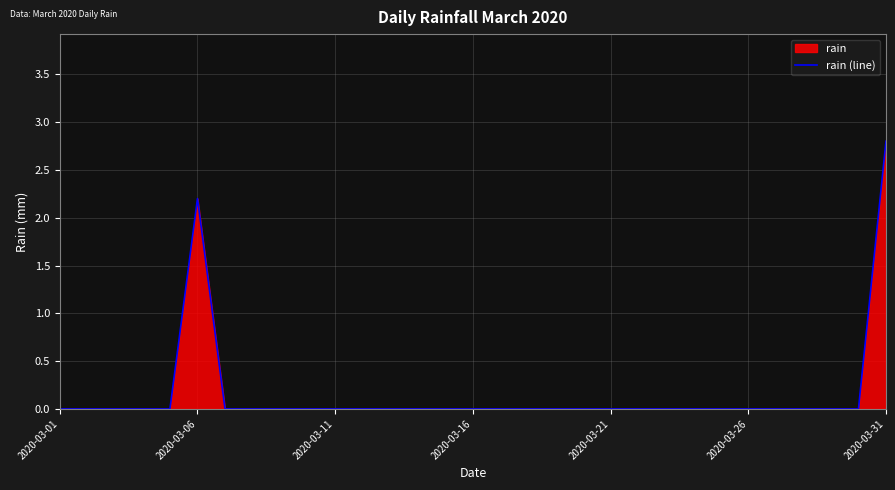

What is the difference between the second highest and second lowest values?

2.2